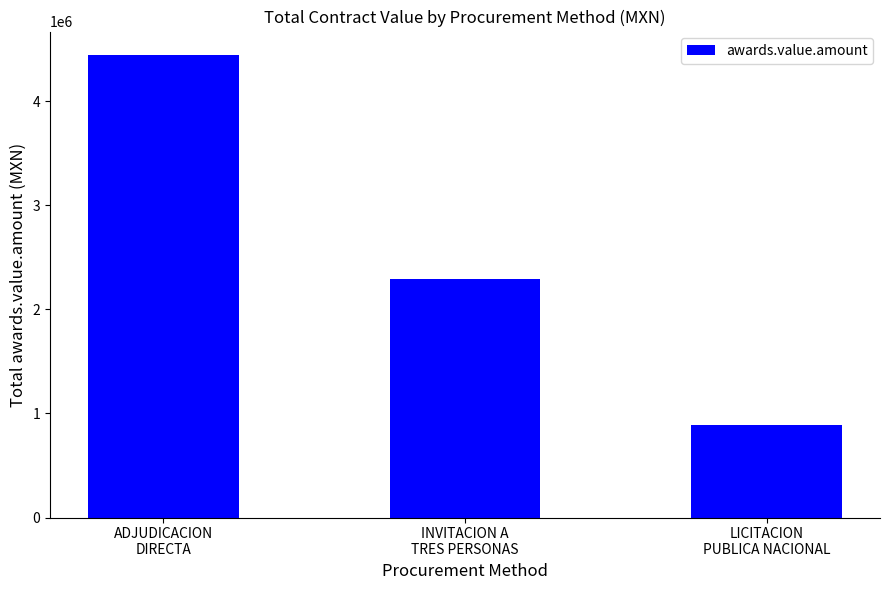

Reading right to left, what are all the values shown in this chart?

LICITACION
PUBLICA NACIONAL=889337.5	INVITACION A
TRES PERSONAS=2287189.0	ADJUDICACION
DIRECTA=4445695.2